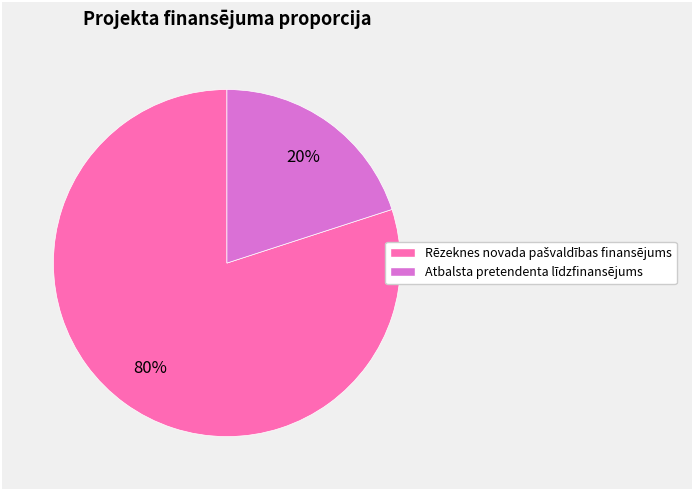

Is there a majority slice in this chart?

Yes